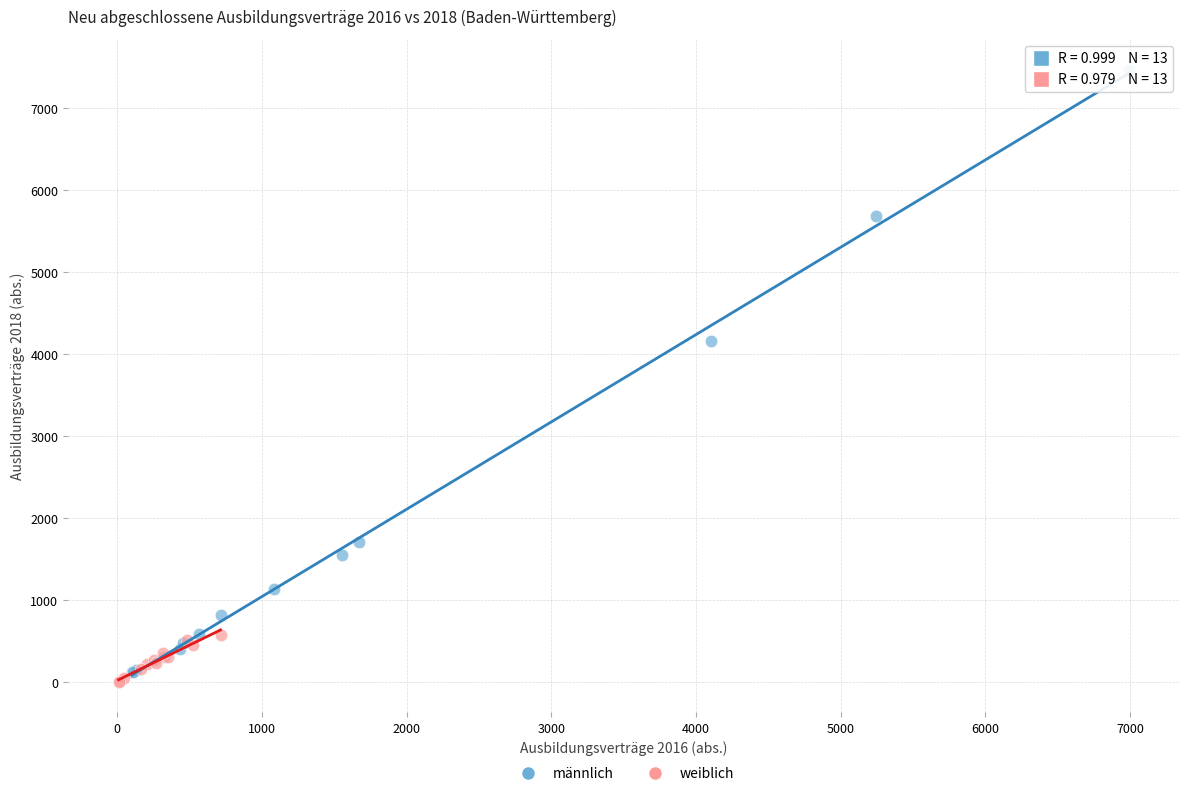

Which series reaches the maximum Y coordinate?

männlich